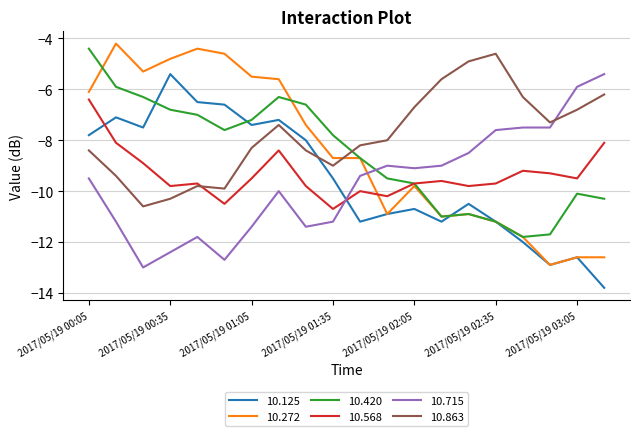

What is the maximum value for 10.272?

-4.2